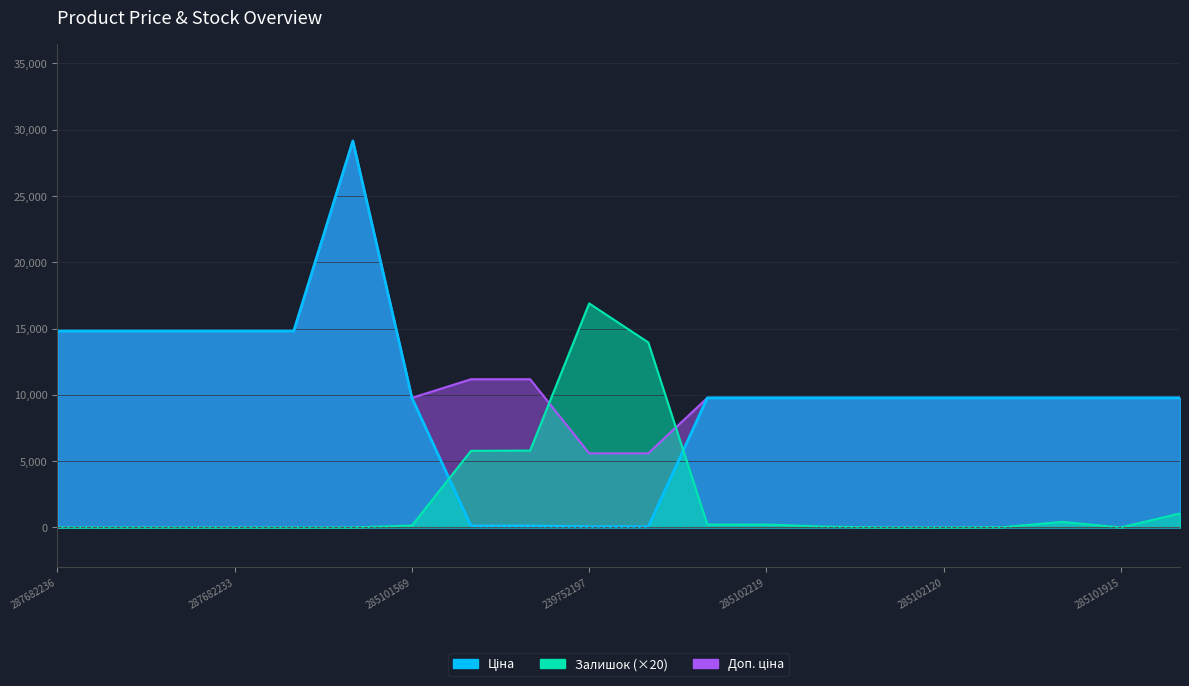

Reading left to right, extract all data points from this chart.

Ціна: 14817.6	14817.6	14817.6	14817.6	14817.6	29152.3	9775.5	111.8	111.8	55.9	55.9	9775.5	9775.5	9775.5	9775.5	9775.5	9775.5	9775.5	9775.5	9775.5
Доп. ціна: 14817.6	14817.6	14817.6	14817.6	14817.6	29152.3	9775.5	11182.0	11182.0	5591.0	5591.0	9775.5	9775.5	9775.5	9775.5	9775.5	9775.5	9775.5	9775.5	9775.5
Залишок: 0.0	0.0	0.0	0.0	0.0	0.0	140.0	5780.0	5800.0	16900.0	13960.0	220.0	220.0	60.0	0.0	0.0	20.0	420.0	0.0	1060.0